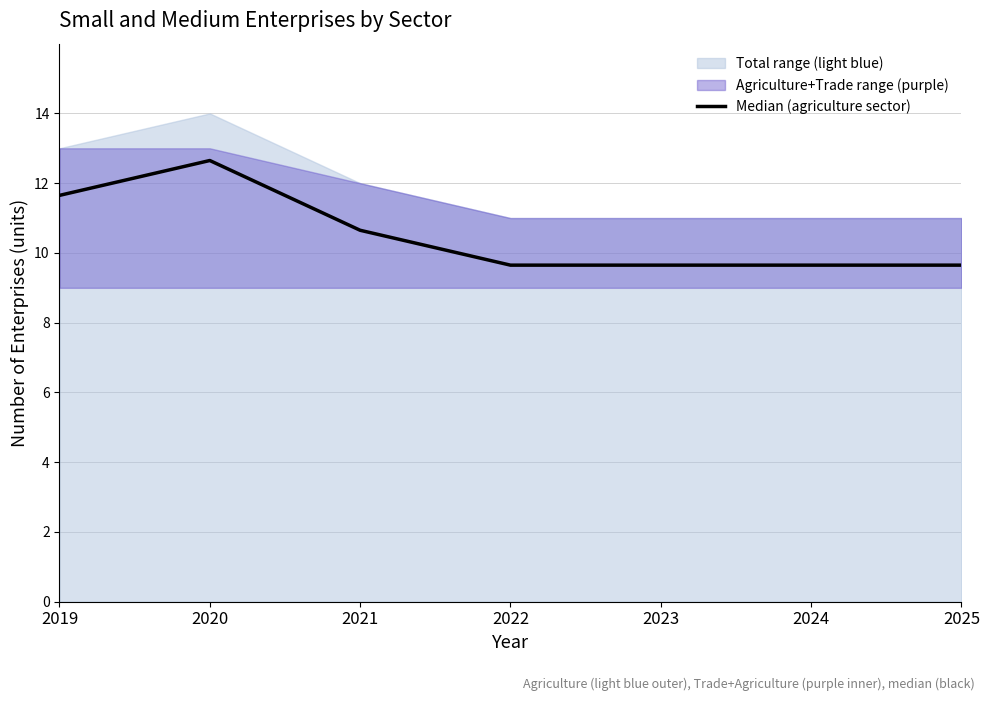

What is the smallest value displayed?

9.6